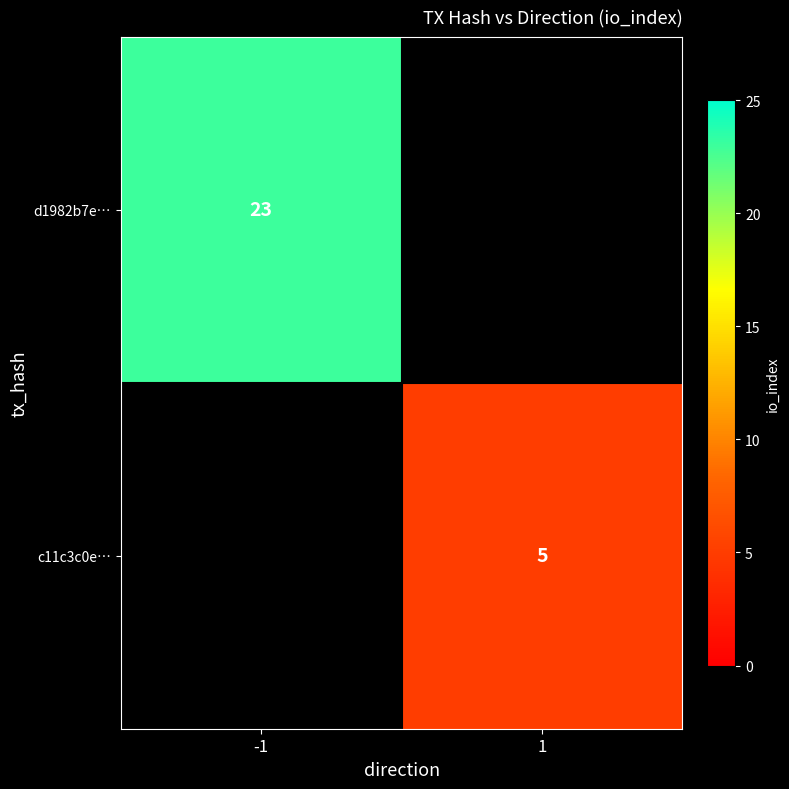

The value of d1982b7e… at -1 is 23. True or false?

True